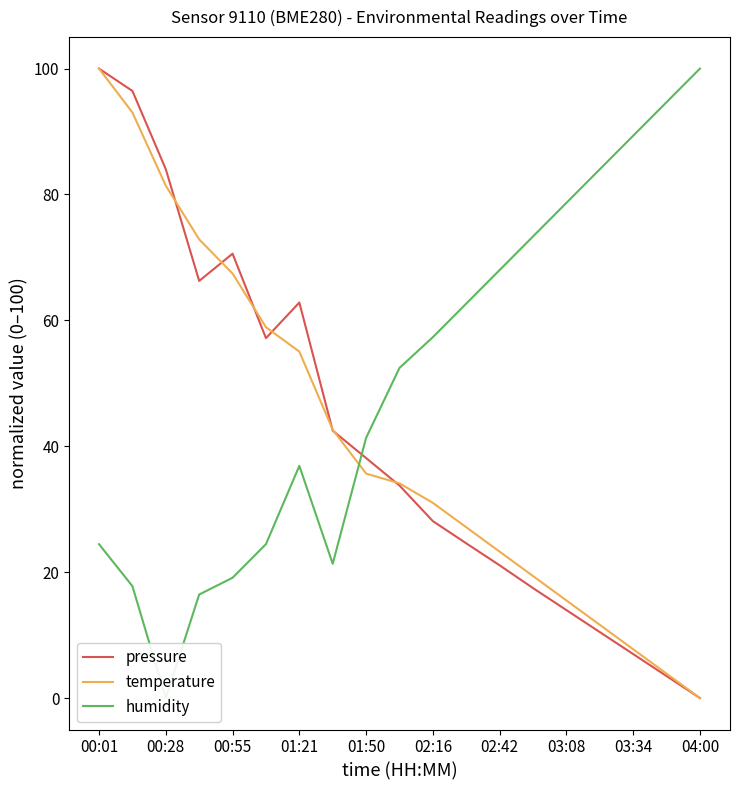

Reading left to right, transcribe all the data shown in this chart.

pressure: 100.0	96.4	84.0	66.3	70.6	57.2	62.8	42.5	38.1	33.8	28.1	24.6	21.1	17.5	14.0	10.5	7.0	3.5	0.0
temperature: 100.0	93.0	81.4	72.9	67.4	58.9	55.0	42.6	35.7	34.1	31.0	27.1	23.3	19.4	15.5	11.6	7.8	3.9	0.0
humidity: 24.4	17.8	0.0	16.4	19.1	24.4	36.9	21.3	41.3	52.4	57.3	62.7	68.0	73.3	78.7	84.0	89.3	94.7	100.0